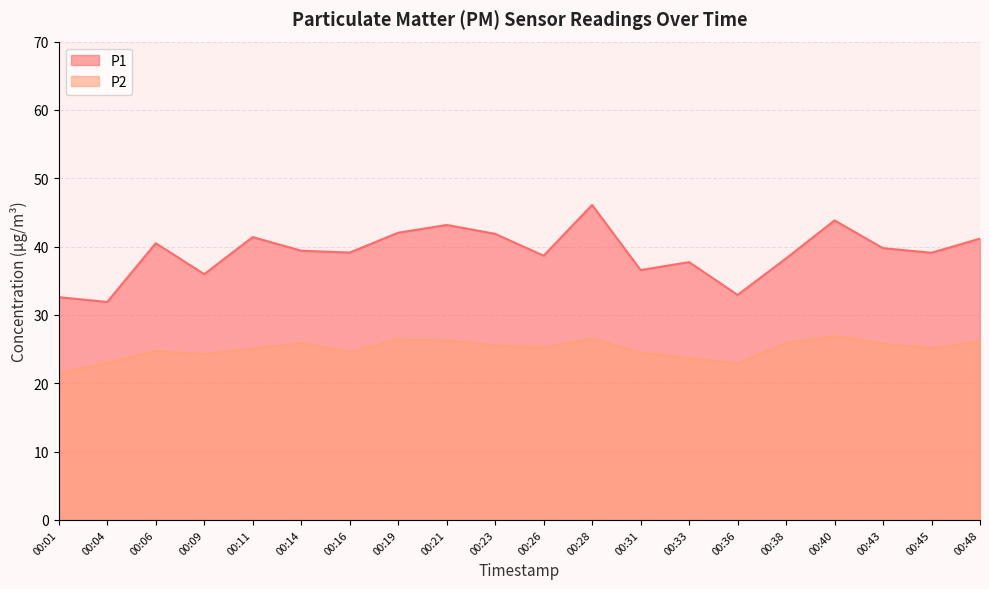

True or false: P2 and P1 cross at least once.

False